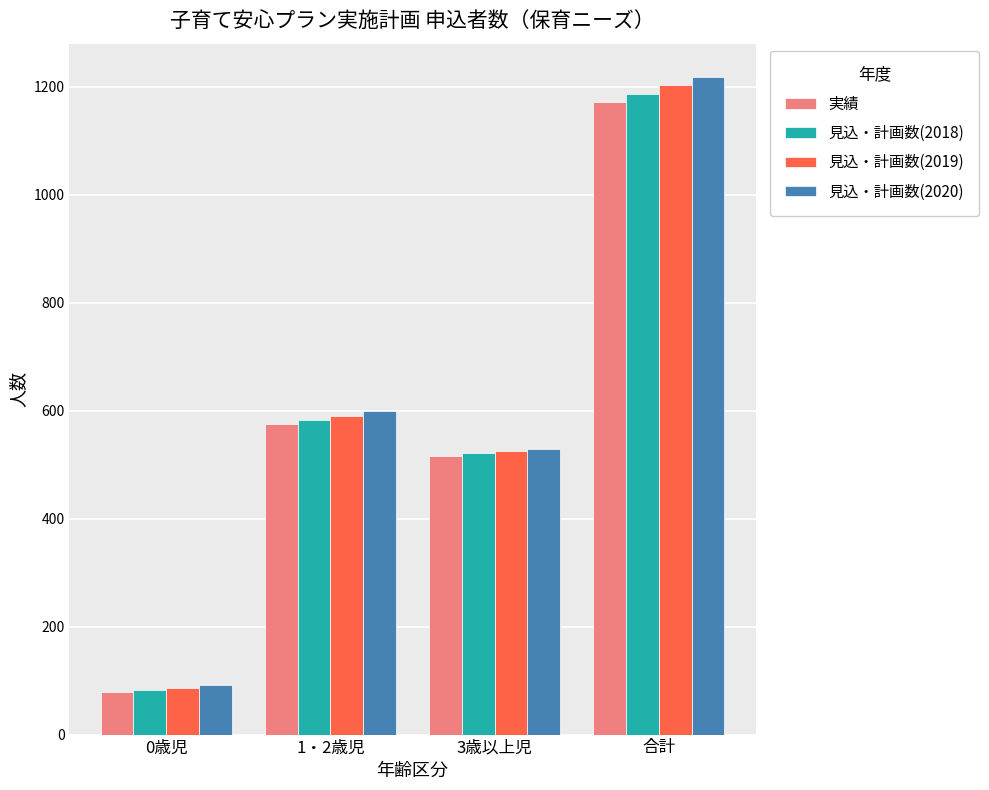

Rank the series by their maximum value, from lowest to highest.

実績, 見込・計画数(2018), 見込・計画数(2019), 見込・計画数(2020)